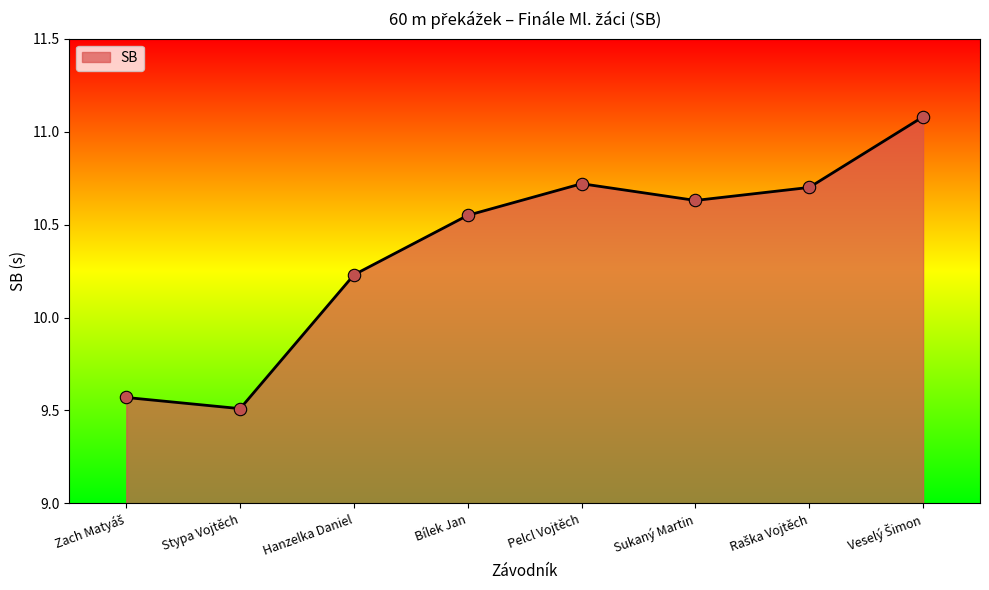

What is the ratio of the value at Hanzelka Daniel to the value at Sukaný Martin?

1.0